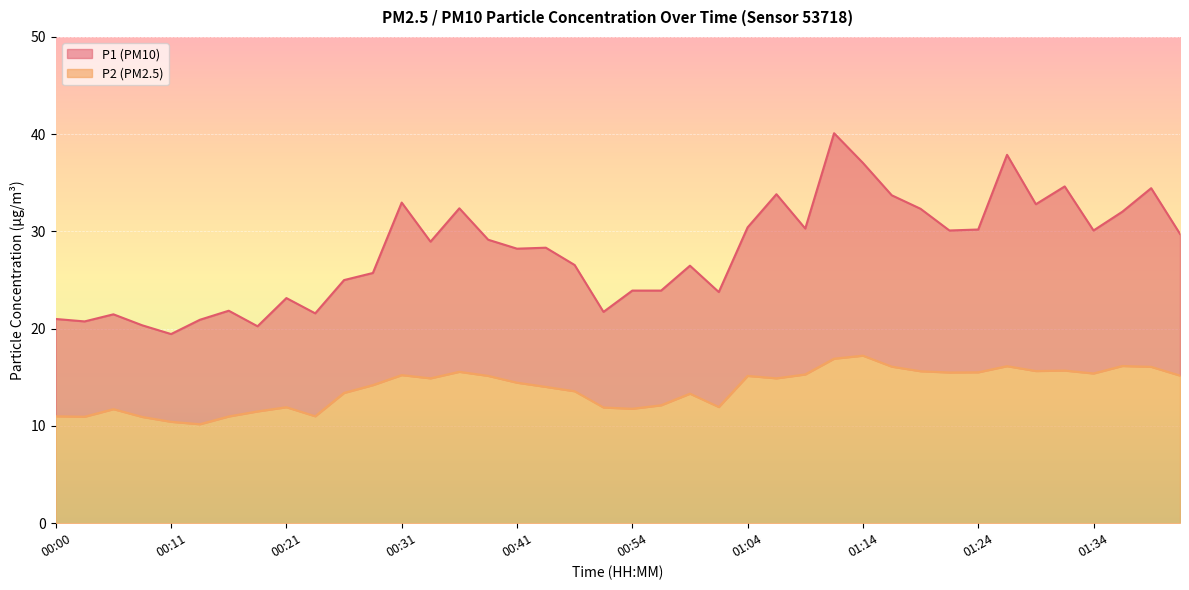

How many data points in P1 are less than 28?

18